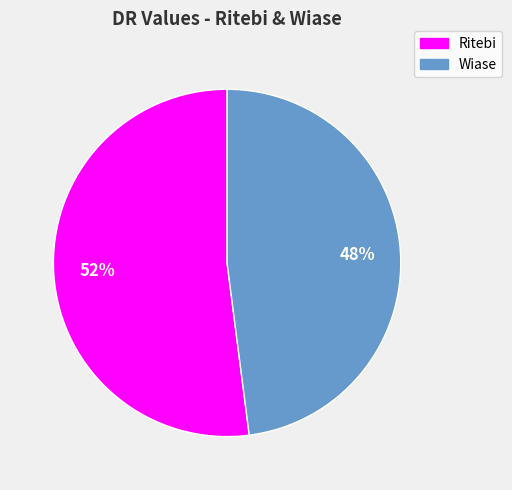

Count the number of slices in the pie.

2